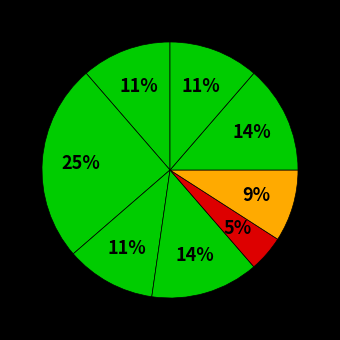

How many segments does this pie chart have?

8